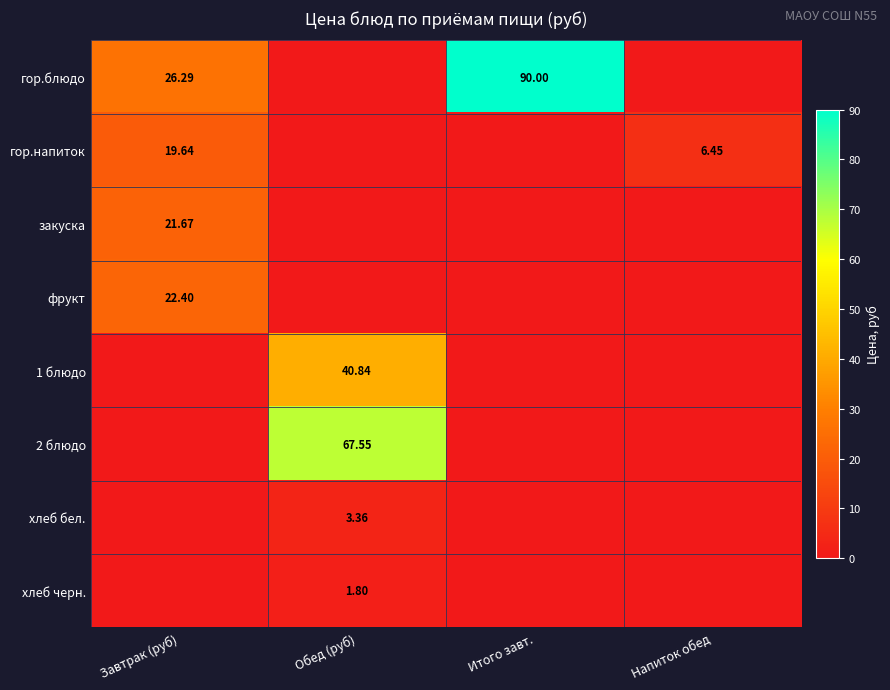

The гор.блюдо series shows 47.7 at Итого завт.. True or false?

False